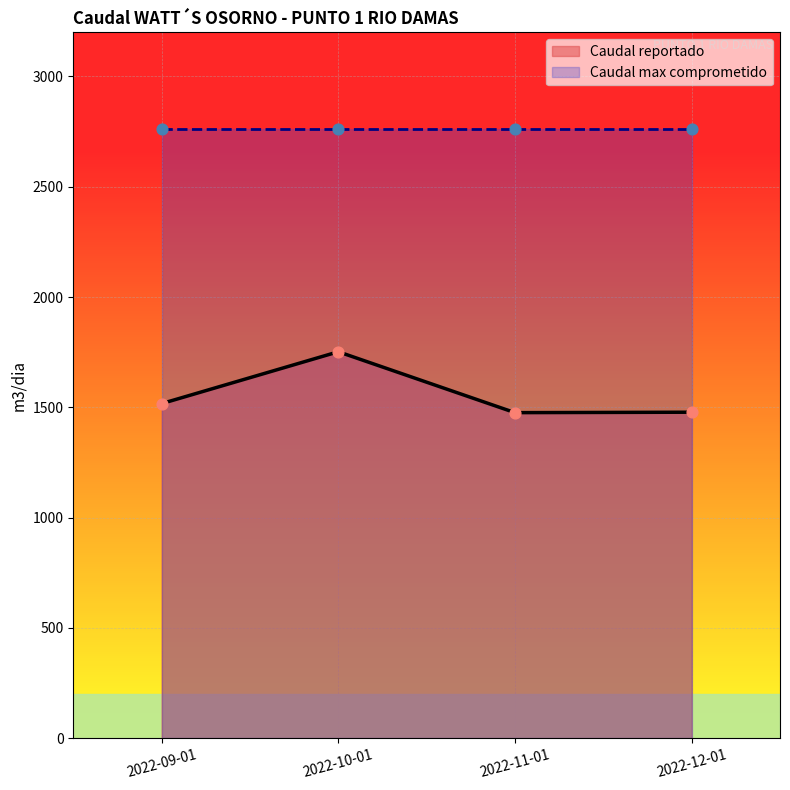

Approximately how many times larger is the value at 2022-09-01 compared to 2022-11-01?

1.0